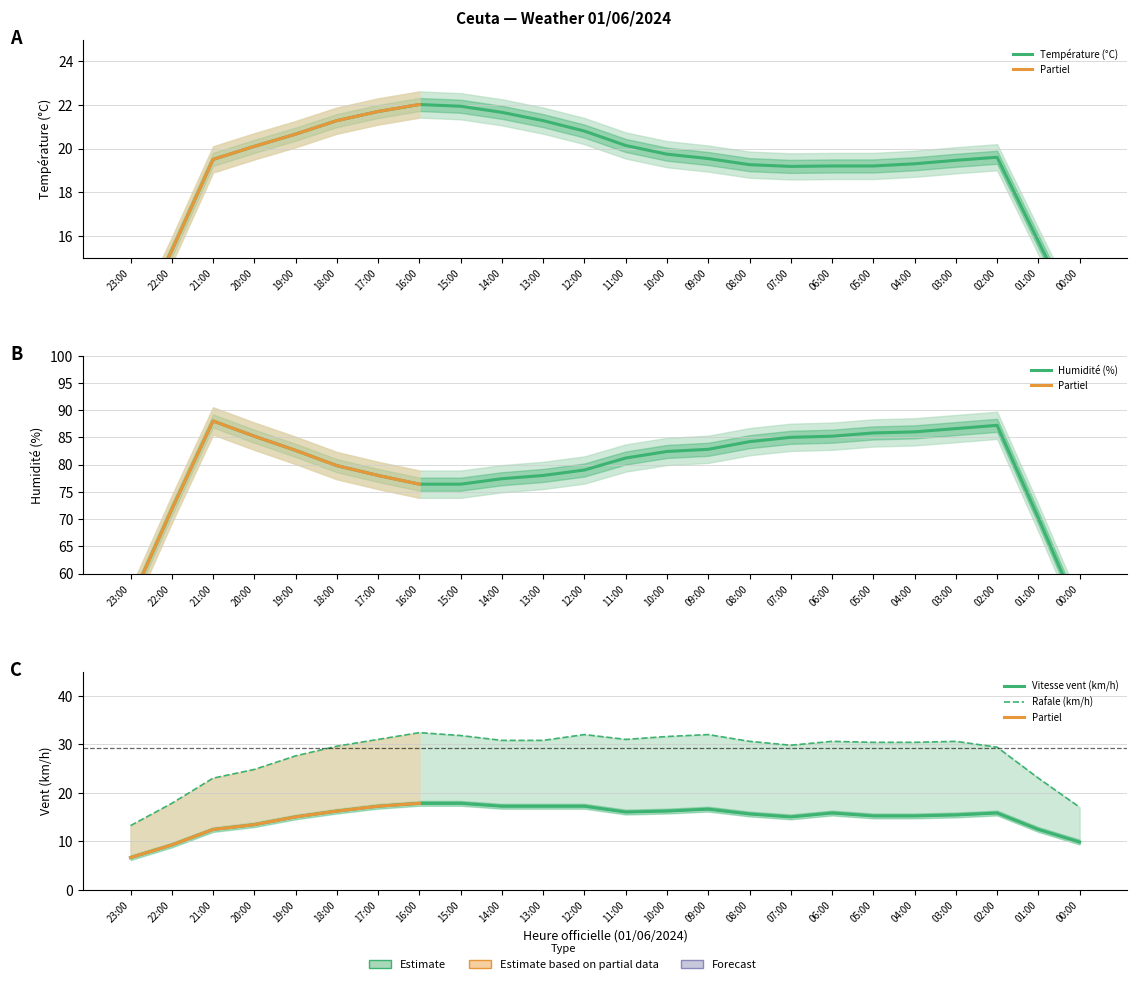

How many categories are shown in the chart?

24